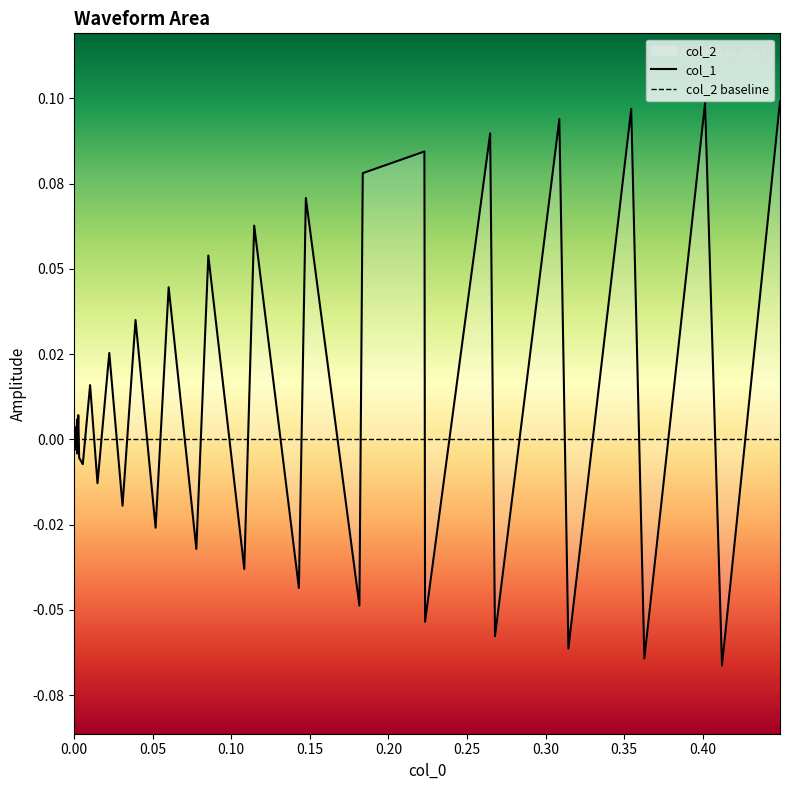

Does the chart have visible grid lines?

No